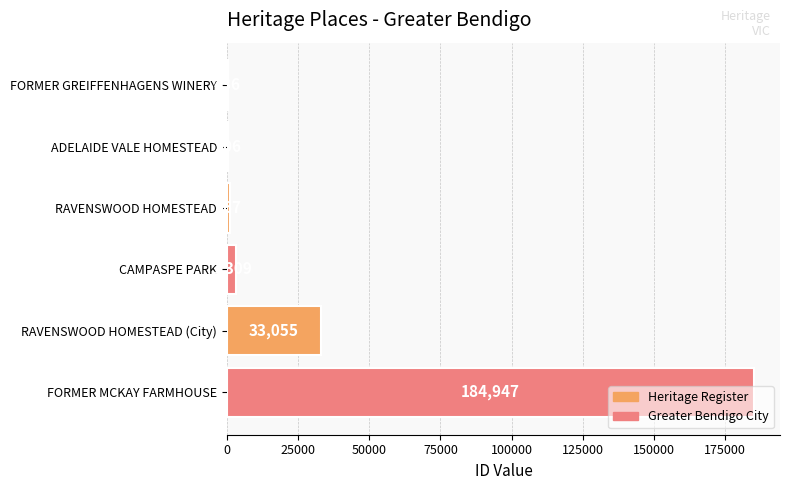

Between RAVENSWOOD HOMESTEAD (City) and CAMPASPE PARK, which is larger?

RAVENSWOOD HOMESTEAD (City)